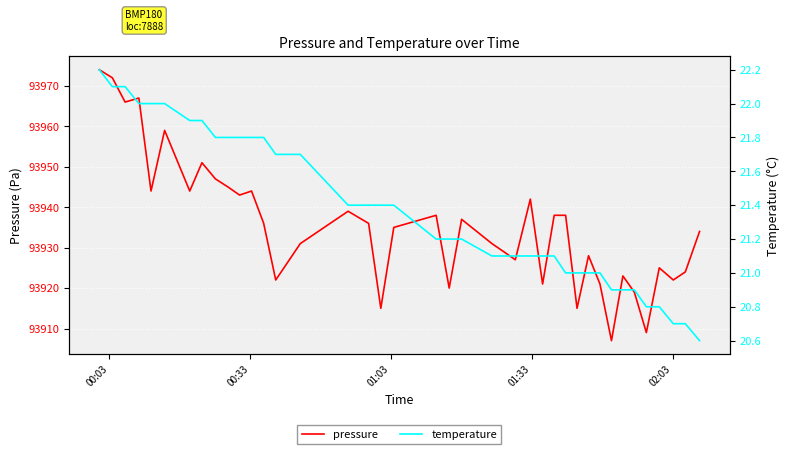

What is the minimum value for pressure?

93907